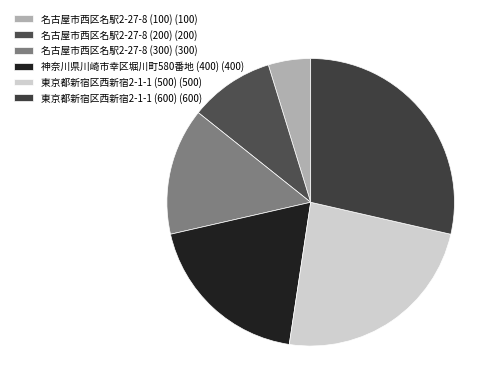

What percentage do 東京都新宿区西新宿2-1-1 (600) and 名古屋市西区名駅2-27-8 (100) together represent?

33.3%